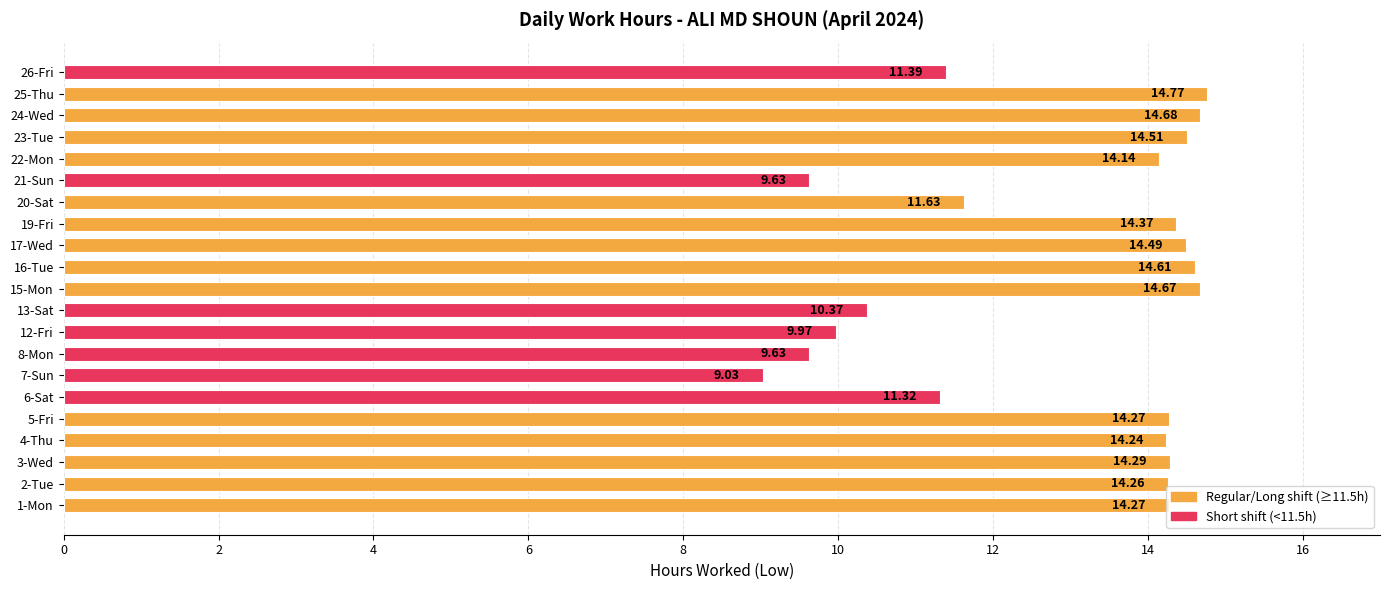

Which label corresponds to the largest value in the chart?

25-Thu